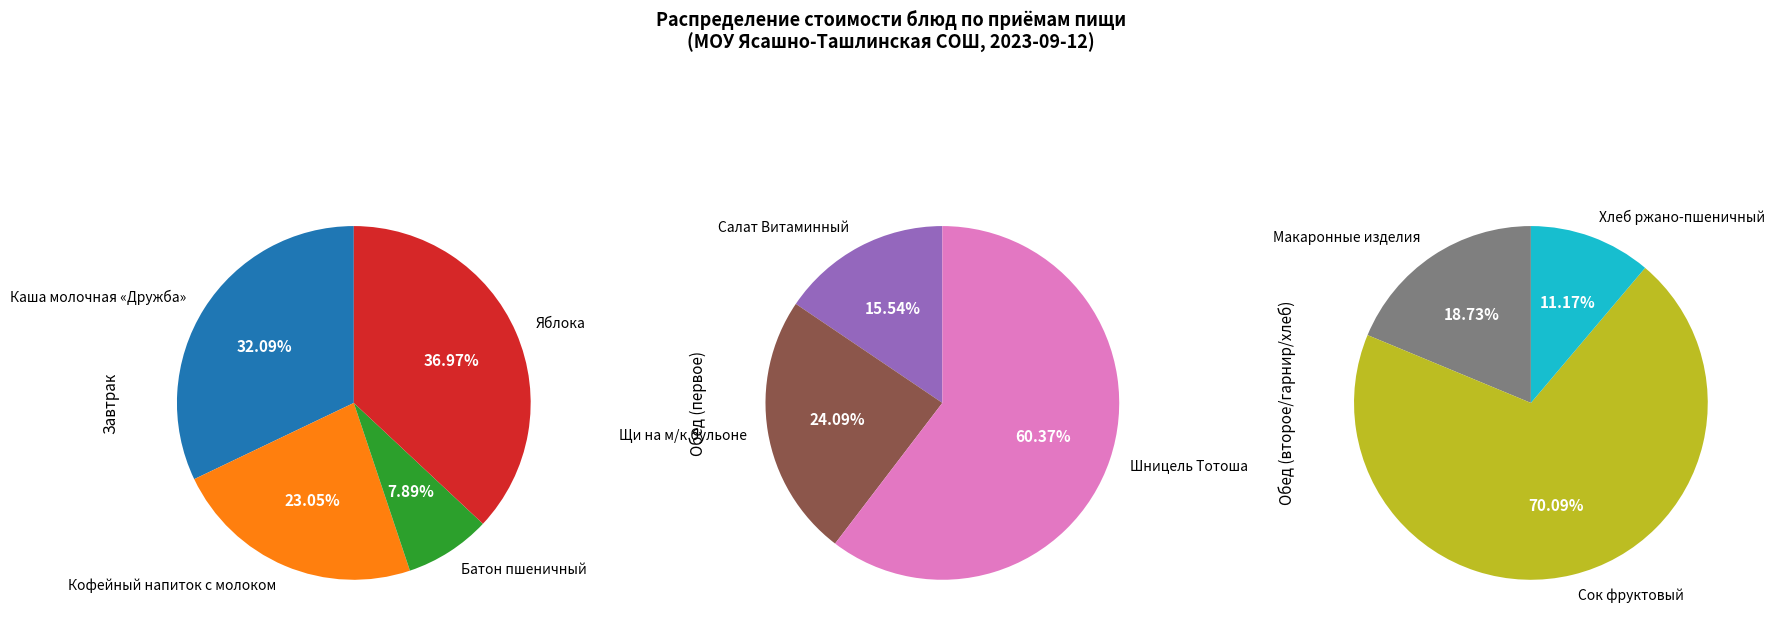

The Хлеб ржано-пшеничный slice represents 1% of the pie. True or false?

False